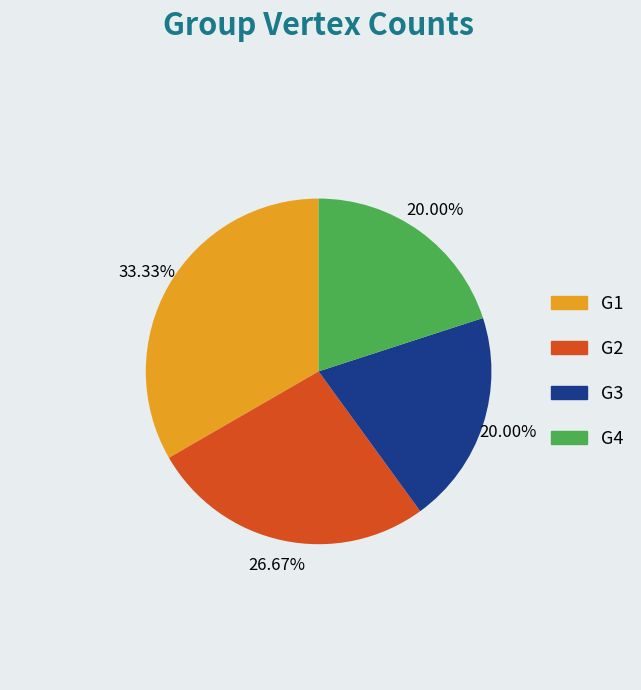

Is it true that G1 is 33% of the pie?

True